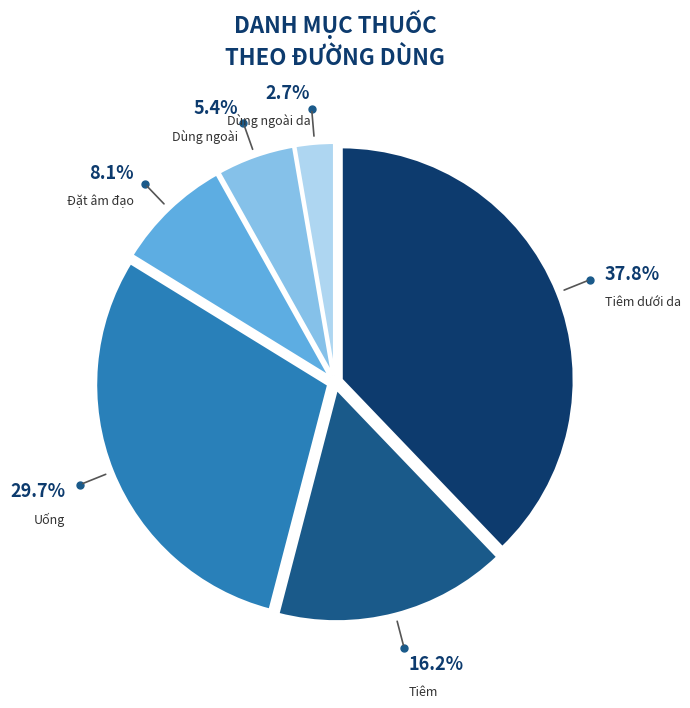

What is the smallest slice in the pie chart?

Dùng ngoài da